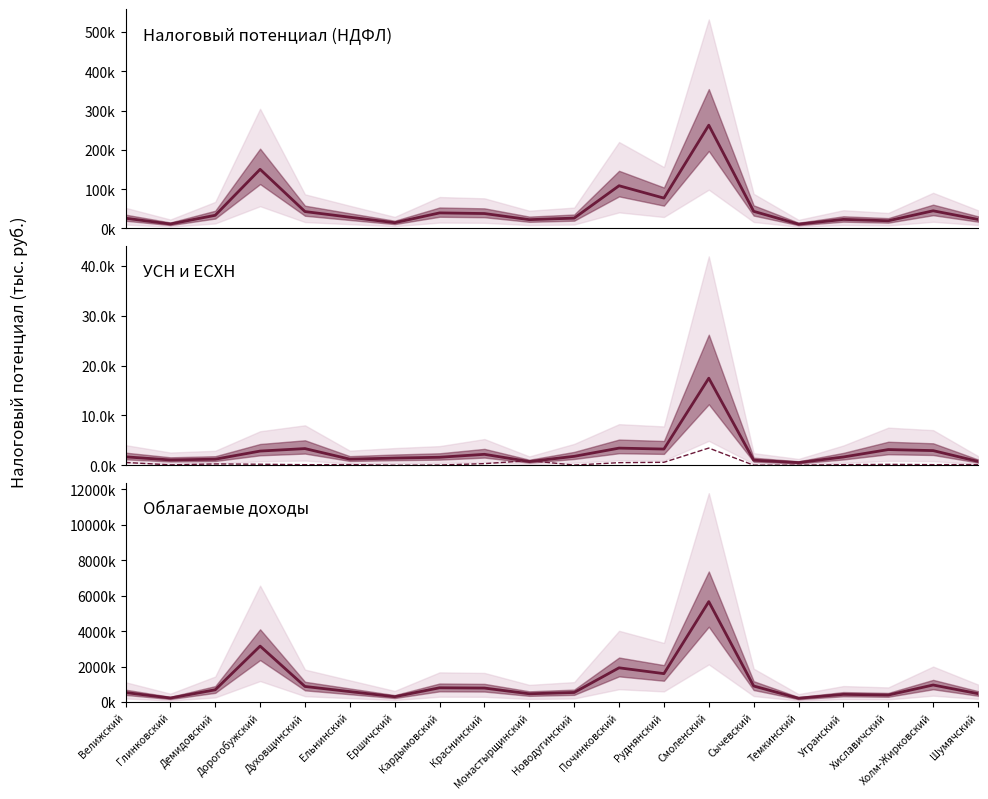

True or false: НДФЛ потенциал and НДФЛ облагаемый intersect in this chart.

False